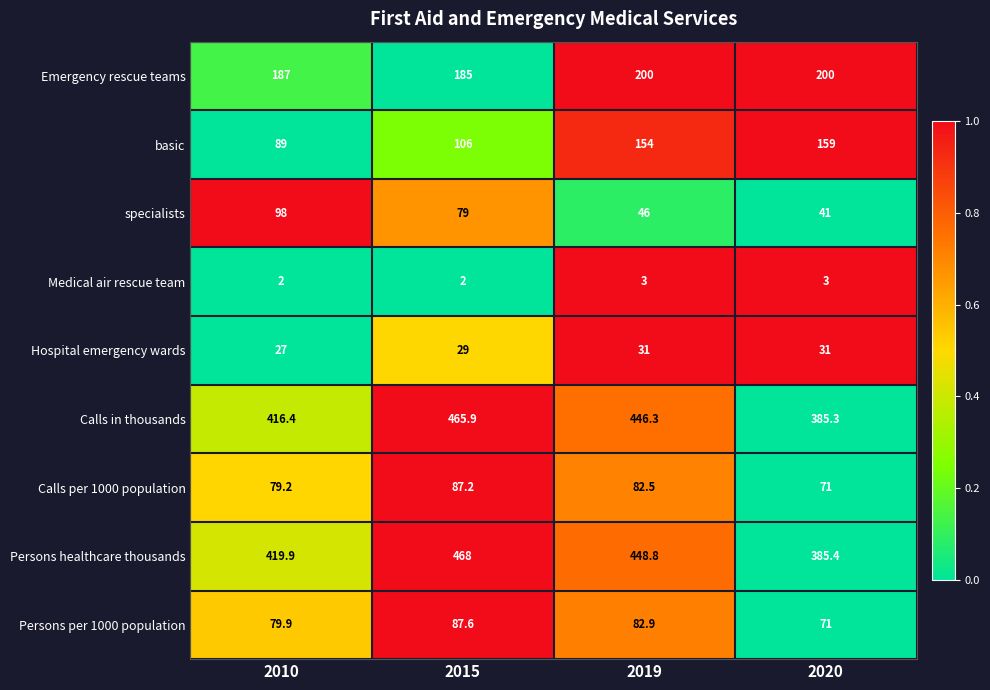

How many categories are shown in the chart?

4